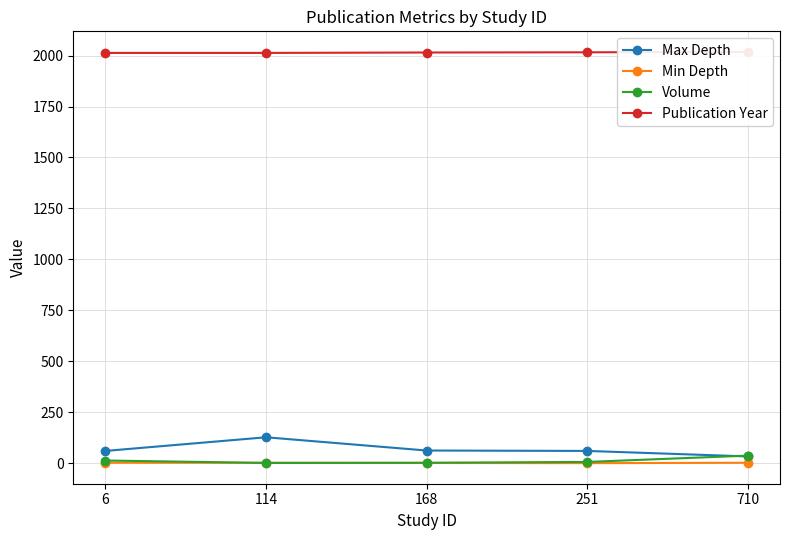

How many categories are shown in the chart?

5